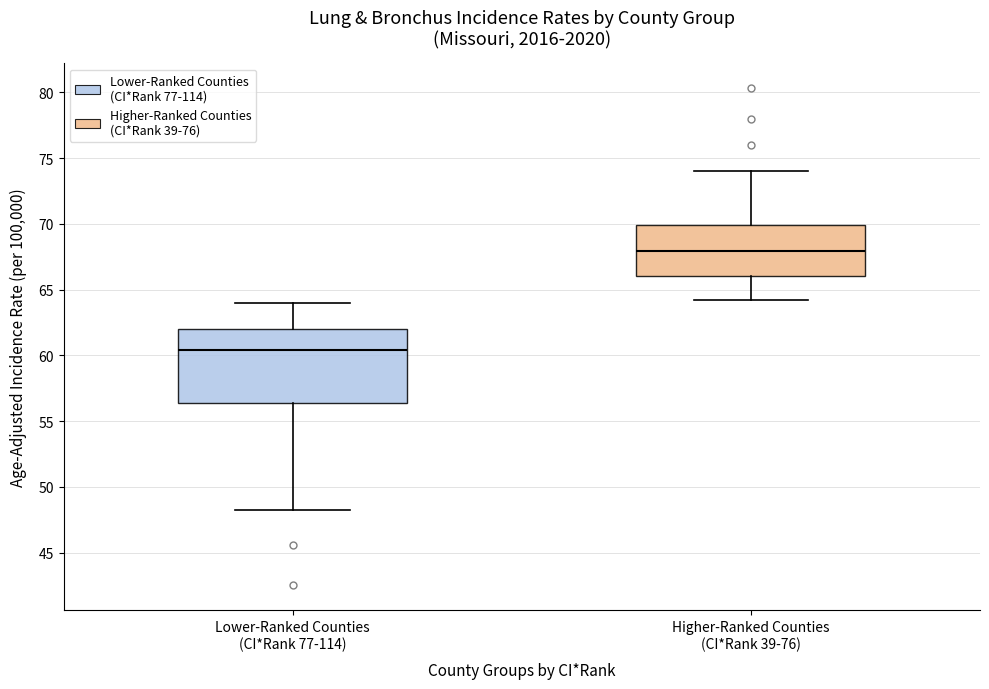

Reading left to right, transcribe this box plot: for each box, give where its median line is, the range the box spans, and where its two whiskers end, as read against the y-axis. The values are not printed on the chart, so give them approximately, as read against the axis.

Lower-Ranked Counties (CI*Rank 77-114): median 60.5, box 56.5 to 62.0, whiskers 48.0 to 64.0
Higher-Ranked Counties (CI*Rank 39-76): median 68.0, box 66.0 to 70.0, whiskers 64.0 to 74.0